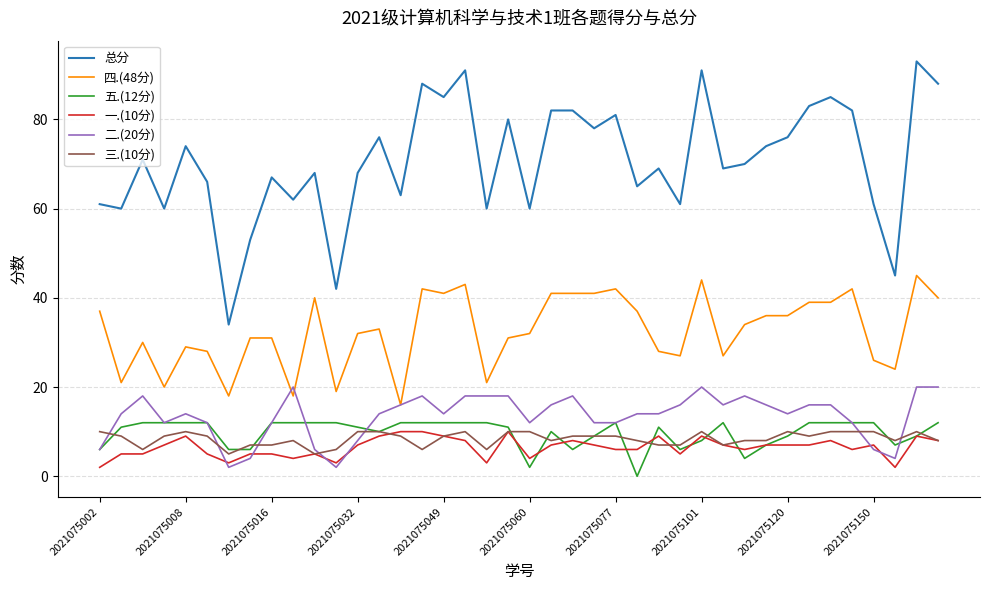

Reading left to right, transcribe all the data shown in this chart.

总分: 61	60	71	60	74	66	34	53	67	62	68	42	68	76	63	88	85	91	60	80	60	82	82	78	81	65	69	61	91	69	70	74	76	83	85	82	61	45	93	88
四.(48分): 37	21	30	20	29	28	18	31	31	18	40	19	32	33	16	42	41	43	21	31	32	41	41	41	42	37	28	27	44	27	34	36	36	39	39	42	26	24	45	40
五.(12分): 6	11	12	12	12	12	6	6	12	12	12	12	11	10	12	12	12	12	12	11	2	10	6	9	12	0	11	6	8	12	4	7	9	12	12	12	12	7	9	12
一.(10分): 2	5	5	7	9	5	3	5	5	4	5	3	7	9	10	10	9	8	3	10	4	7	8	7	6	6	9	5	9	7	6	7	7	7	8	6	7	2	9	8
二.(20分): 6	14	18	12	14	12	2	4	12	20	6	2	8	14	16	18	14	18	18	18	12	16	18	12	12	14	14	16	20	16	18	16	14	16	16	12	6	4	20	20
三.(10分): 10	9	6	9	10	9	5	7	7	8	5	6	10	10	9	6	9	10	6	10	10	8	9	9	9	8	7	7	10	7	8	8	10	9	10	10	10	8	10	8